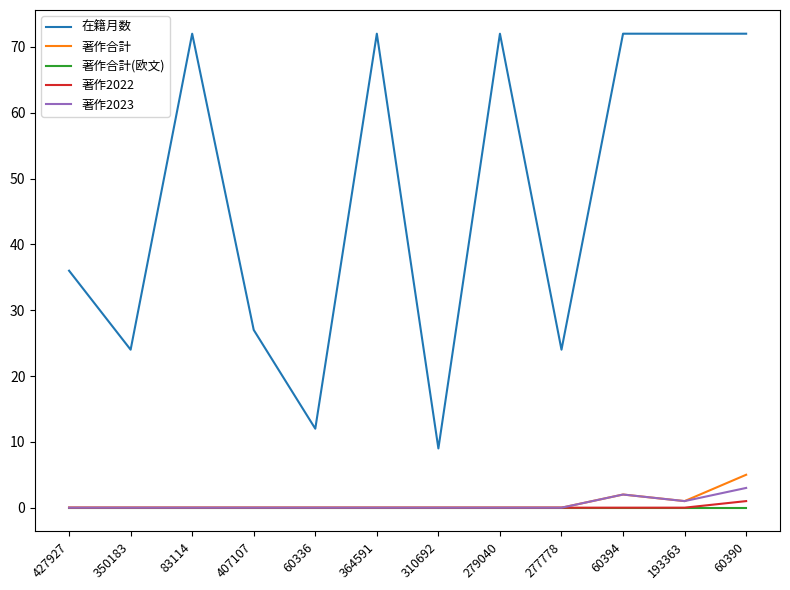

Where is 著作合計 nearest to the value 2?

60394